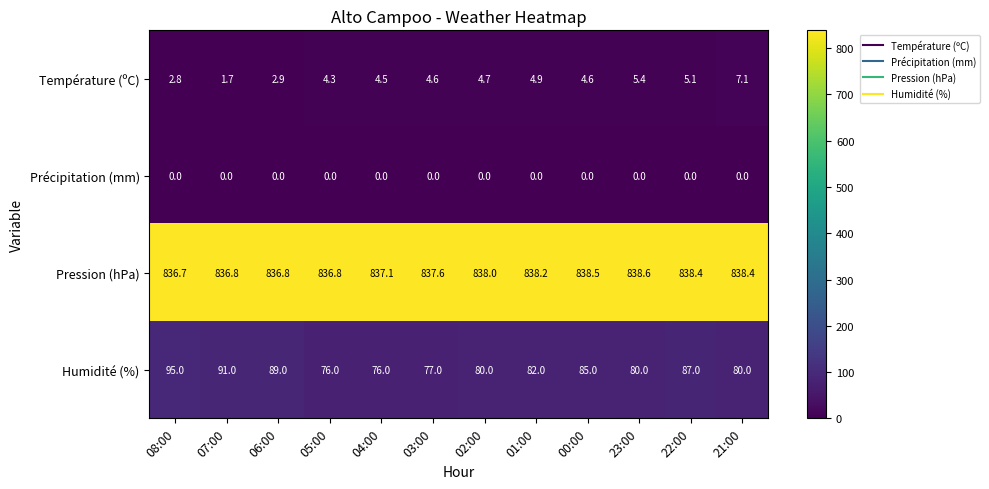

What is the highest value of the Pression (hPa) series?

838.6